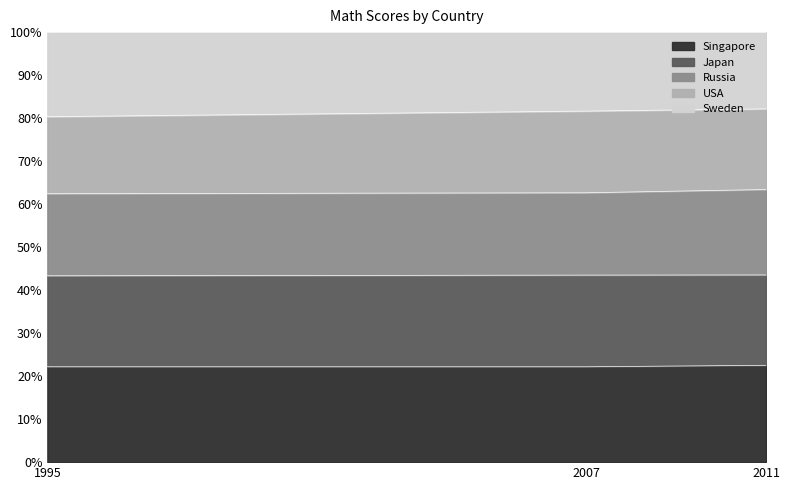

Reading left to right, list all the values displayed in this chart.

Singapore: 1995=609	2007=593	2011=611
Japan: 1995=581	2007=570	2011=570
Russia: 1995=524	2007=512	2011=539
USA: 1995=492	2007=508	2011=509
Sweden: 1995=540	2007=491	2011=484